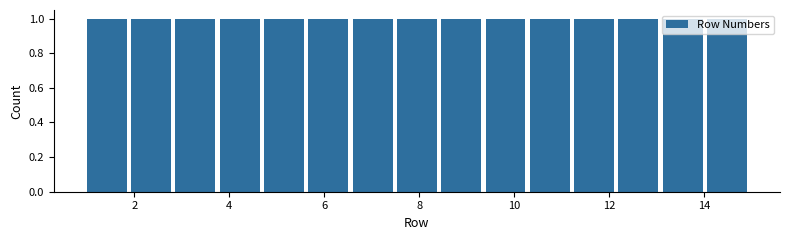

How tall is the bar that spans 5.6 to 6.6 on the x-axis? Neither the bar edges nor the heights are printed on the chart, so give them approximately, as read against the axes.

1